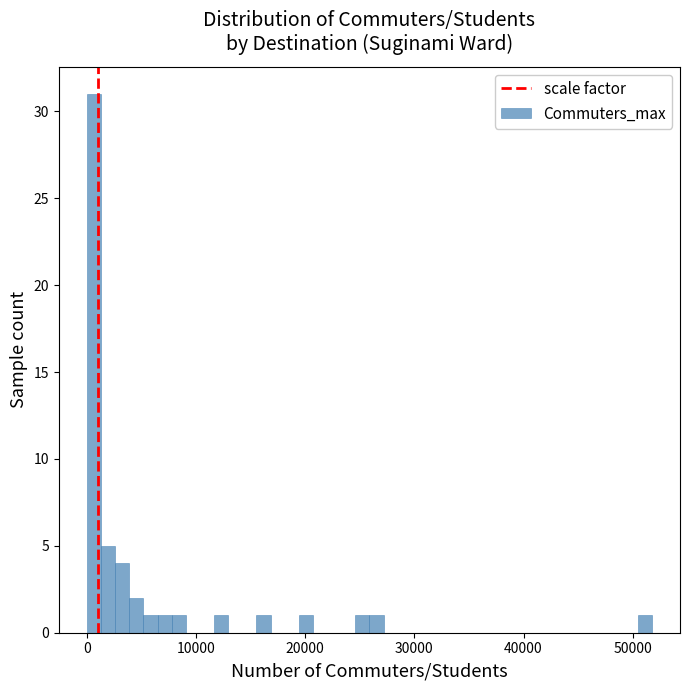

Around what value on the x-axis is the tallest bar? Give the approximate position of its centre, as read against the axis.

1000